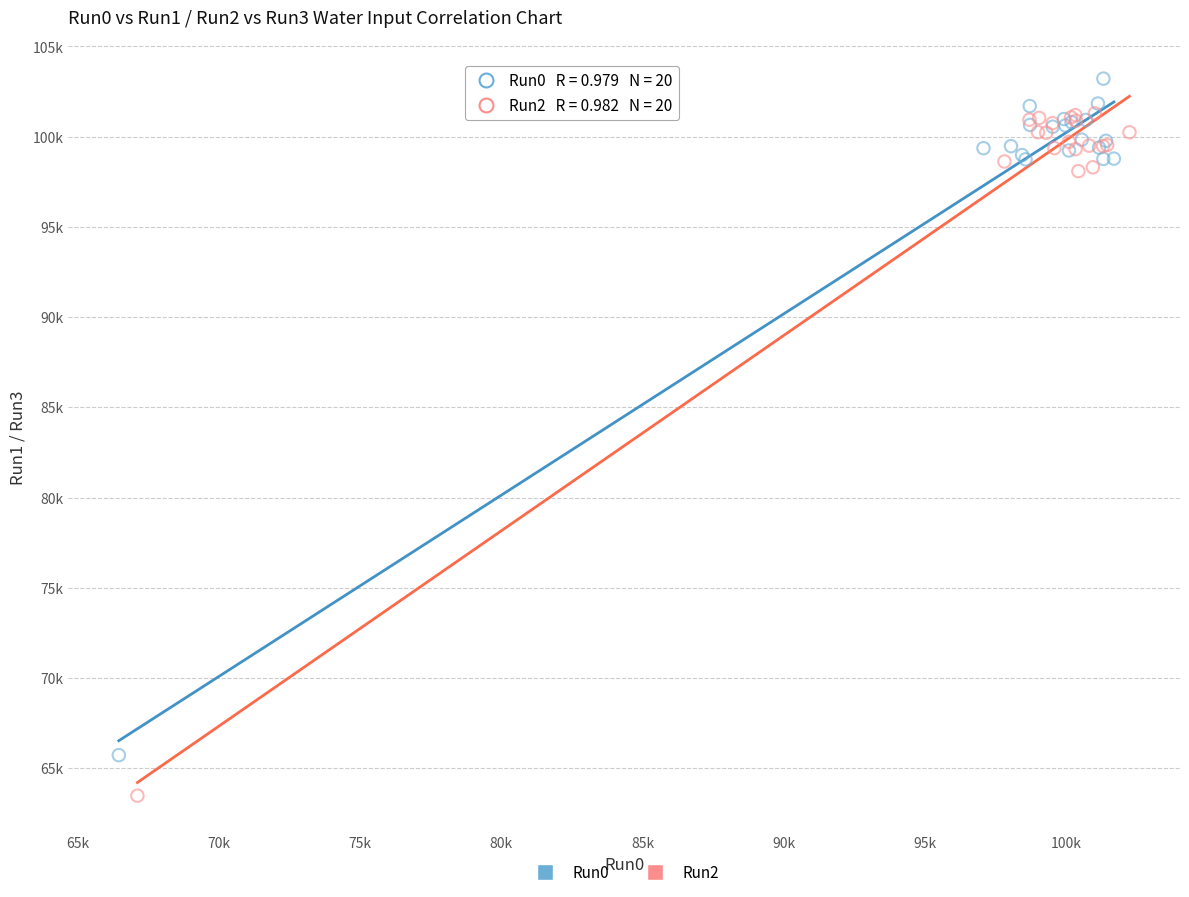

What are all the series names shown in the legend?

Run0, Run2